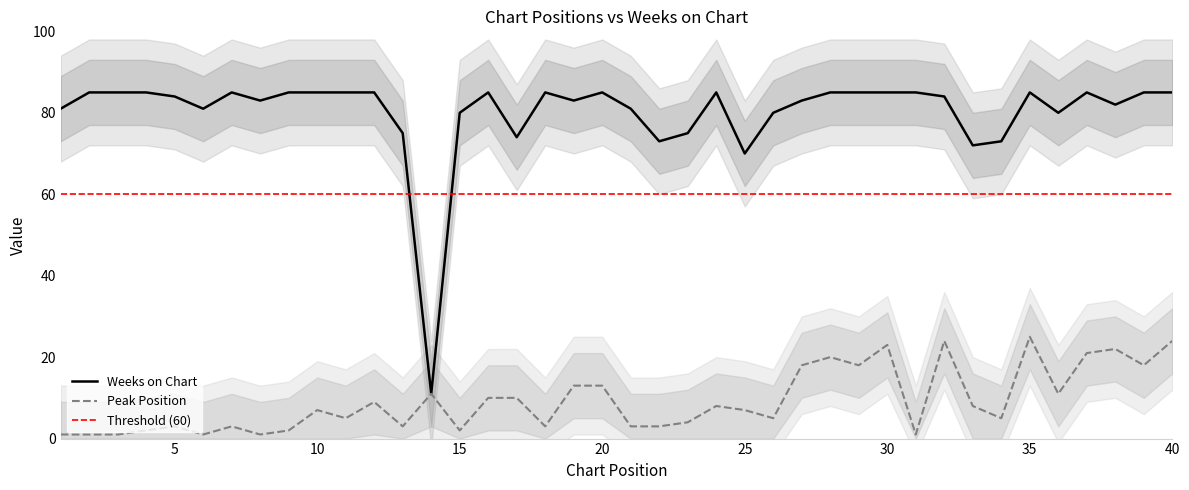

True or false: Peak Position and Weeks on Chart intersect in this chart.

False